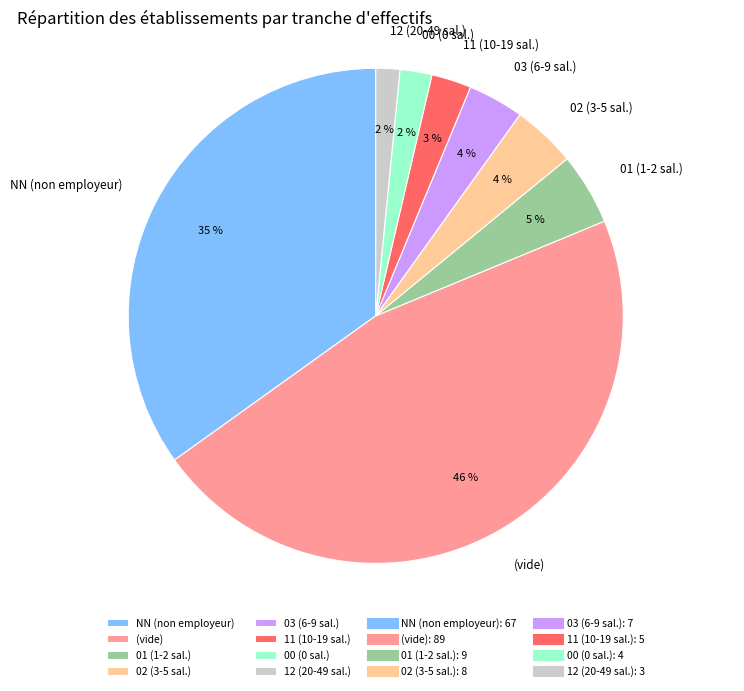

True or false: 11 (10-19 sal.) accounts for 3% of the total.

True